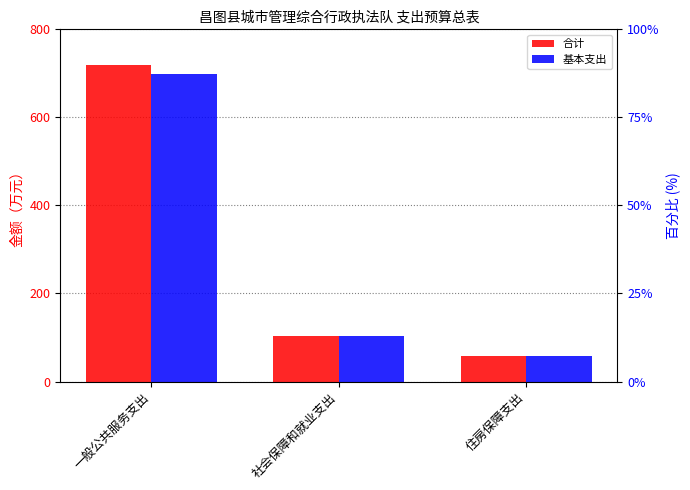

How many values in the 基本支出 series exceed 103?

2